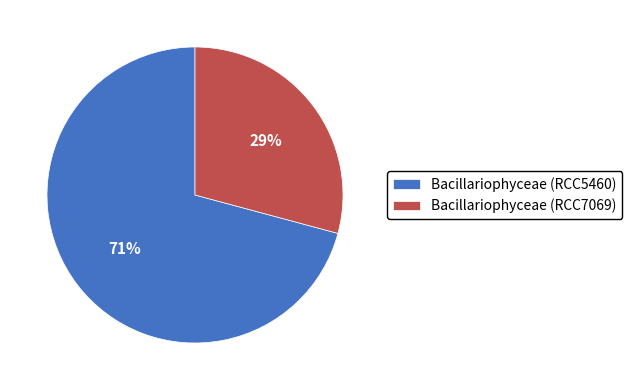

Is the sum of Bacillariophyceae (RCC5460) and Bacillariophyceae (RCC7069) greater than half?

Yes